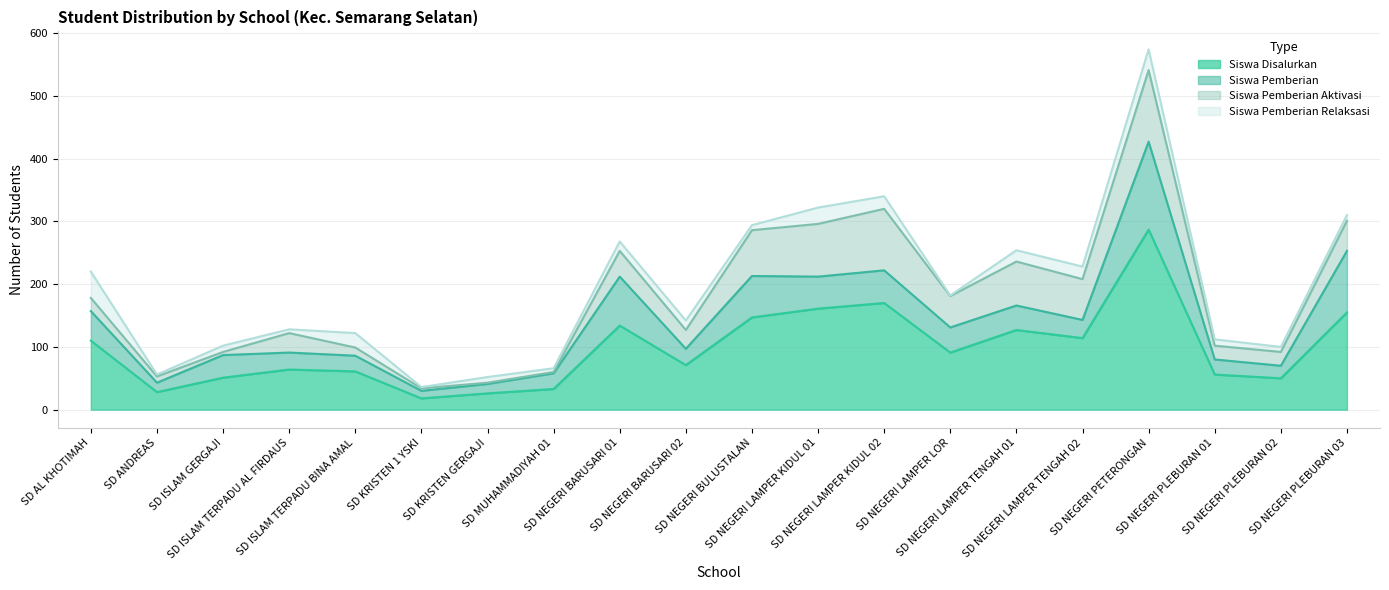

Rank the series at SD ISLAM TERPADU AL FIRDAUS from highest to lowest value.

Siswa Disalurkan, Siswa Pemberian Aktivasi, Siswa Pemberian, Siswa Pemberian Relaksasi